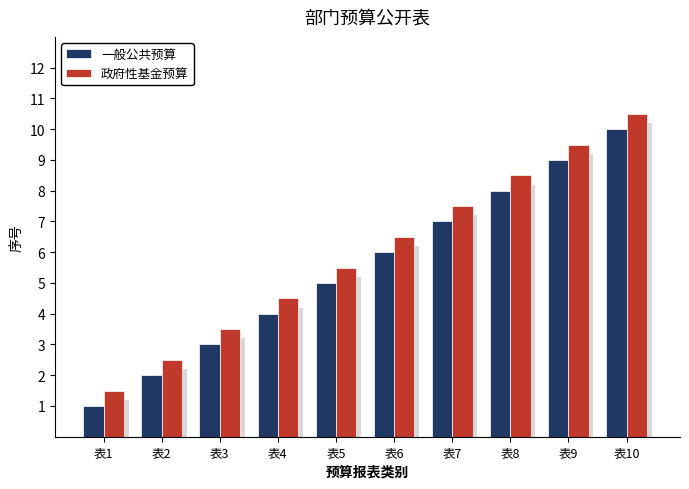

What is the difference between the maximum and minimum values in the 一般公共预算 series?

9.0